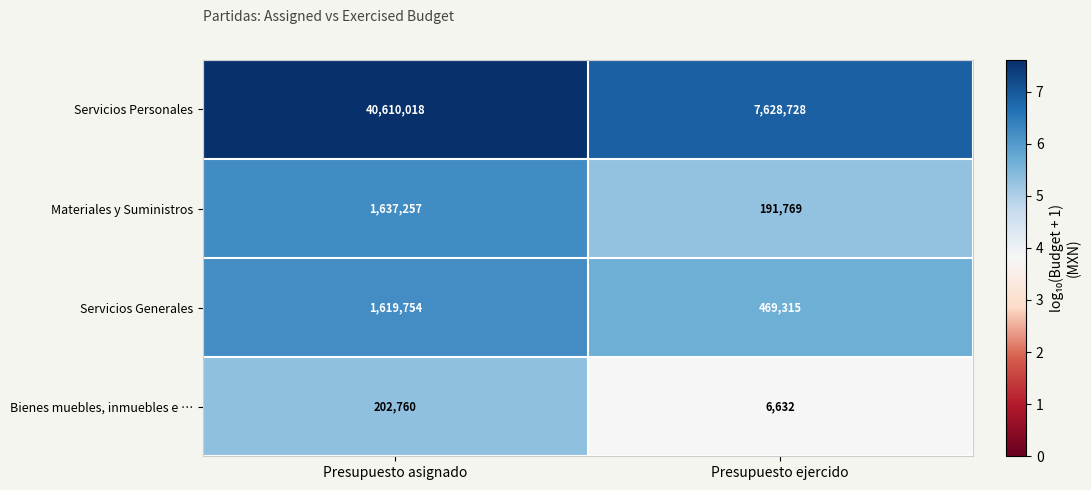

The Servicios Personales series shows 40610018 at Presupuesto asignado. True or false?

True